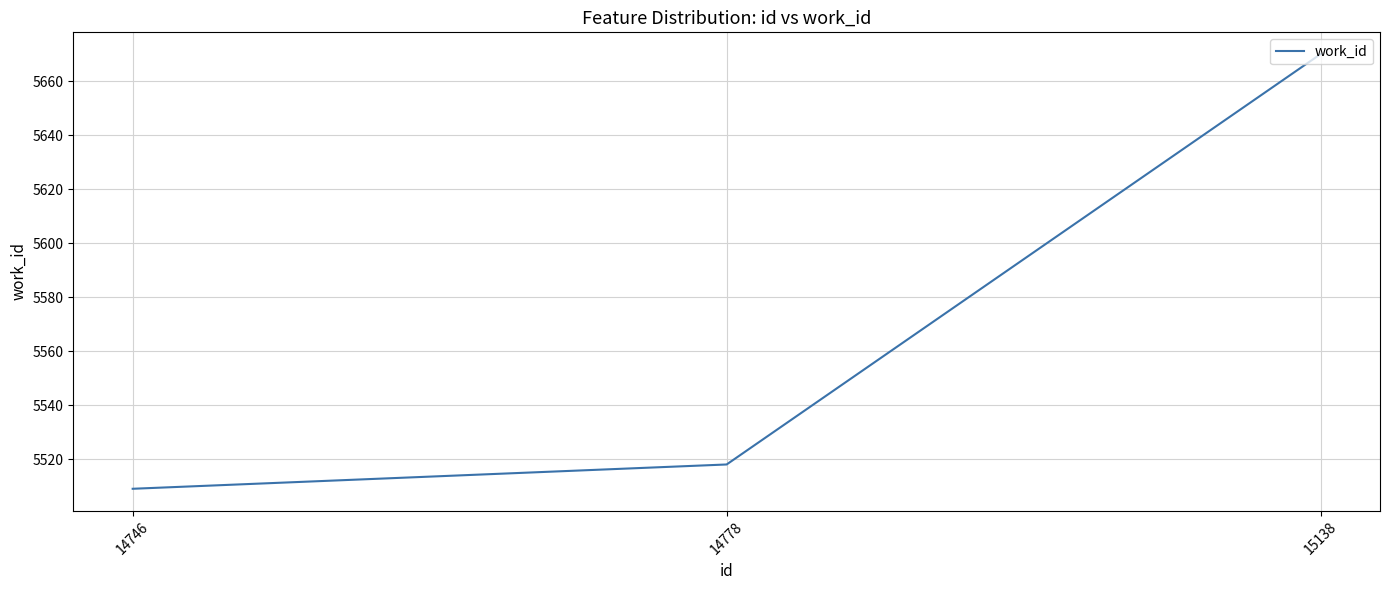

True or false: the data shows 5509 at 14746.

True